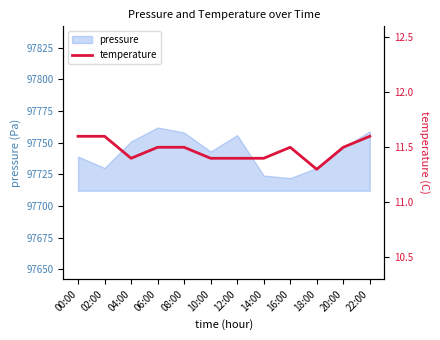

Rank the categories by value from highest to lowest.

00:00, 02:00, 22:00, 06:00, 08:00, 16:00, 20:00, 04:00, 10:00, 12:00, 14:00, 18:00